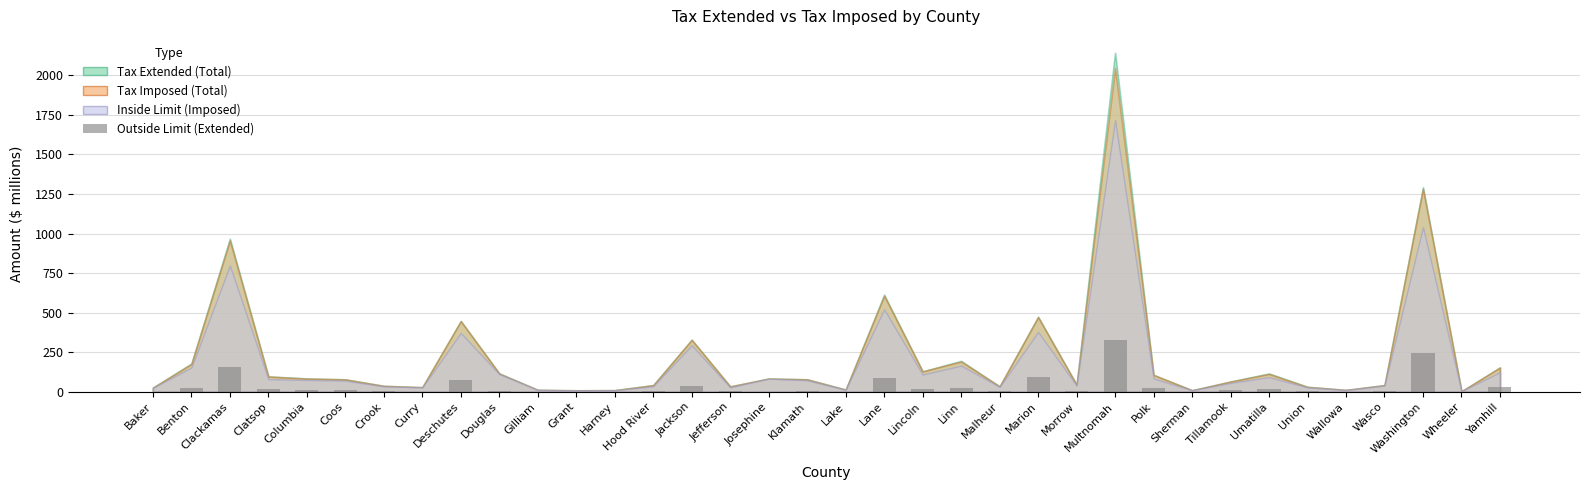

What is the sum of all values?

1239.3